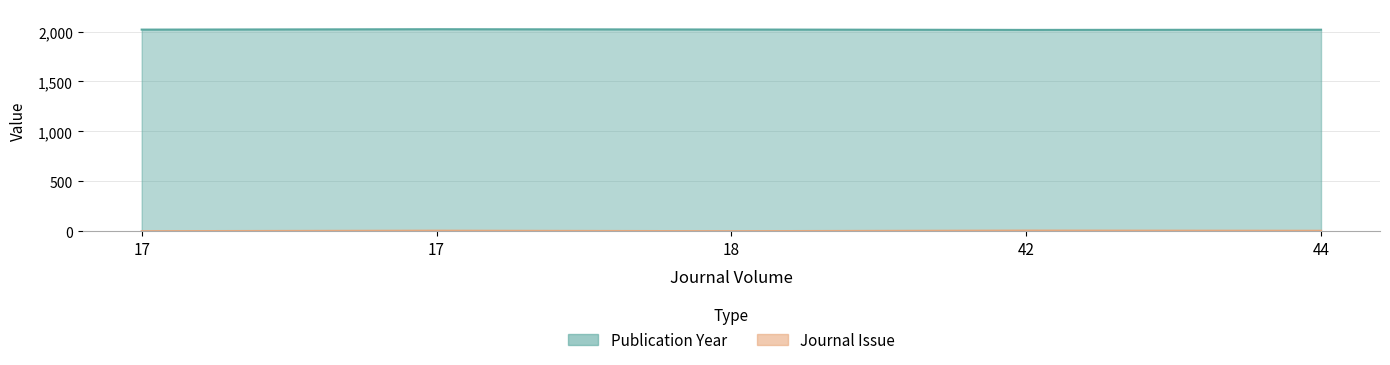

True or false: Journal Issue and Publication Year intersect in this chart.

False